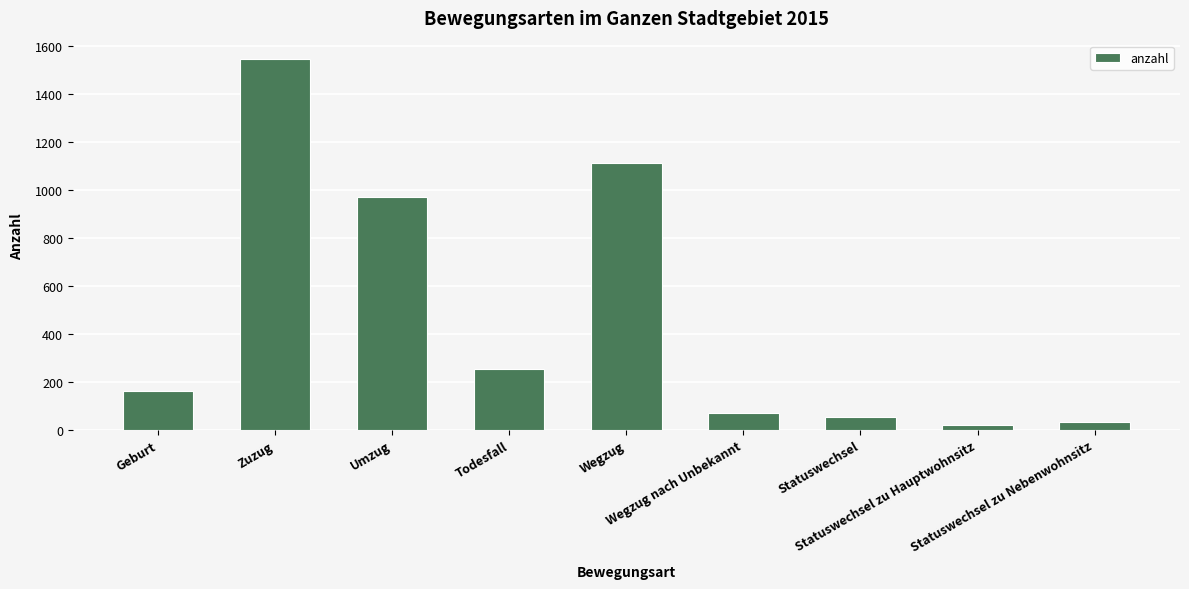

Reading left to right, extract all data points from this chart.

162	1546	973	252	1112	70	54	21	33